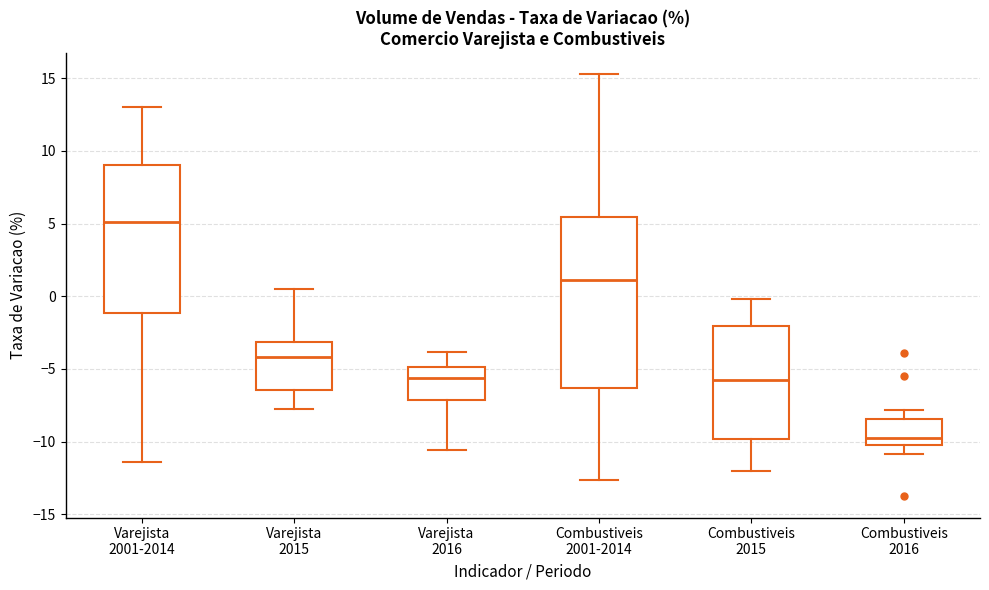

Reading left to right, transcribe this box plot: for each box, give where its median line is, the range the box spans, and where its two whiskers end, as read against the y-axis. The values are not printed on the chart, so give them approximately, as read against the axis.

Varejista 2001-2014: median 5.0, box -1.0 to 9.0, whiskers -11.5 to 13.0
Varejista 2015: median -4.0, box -6.5 to -3.0, whiskers -8.0 to 0.5
Varejista 2016: median -5.5, box -7.0 to -5.0, whiskers -10.5 to -4.0
Combustiveis 2001-2014: median 1.0, box -6.5 to 5.5, whiskers -12.5 to 15.5
Combustiveis 2015: median -6.0, box -10.0 to -2.0, whiskers -12.0 to 0.0
Combustiveis 2016: median -10.0 (just above the box's lower edge), box -10.0 to -8.5, whiskers -11.0 to -8.0